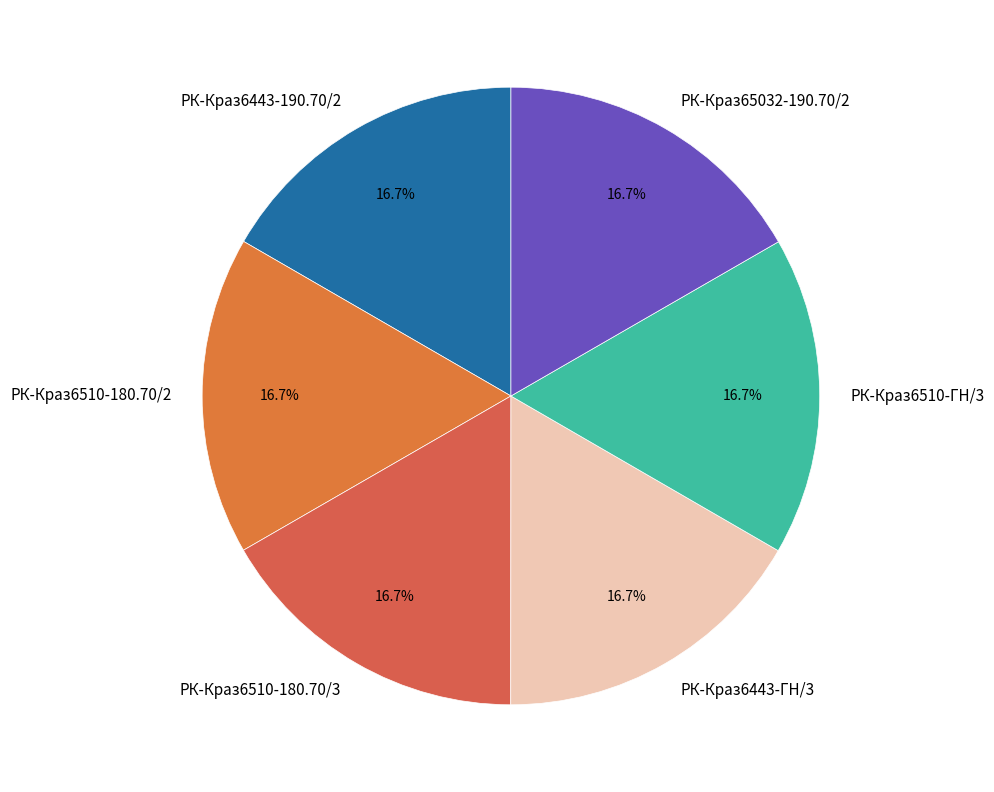

What percentage is NOT represented by РК-Краз65032-190.70/2?

83.3%